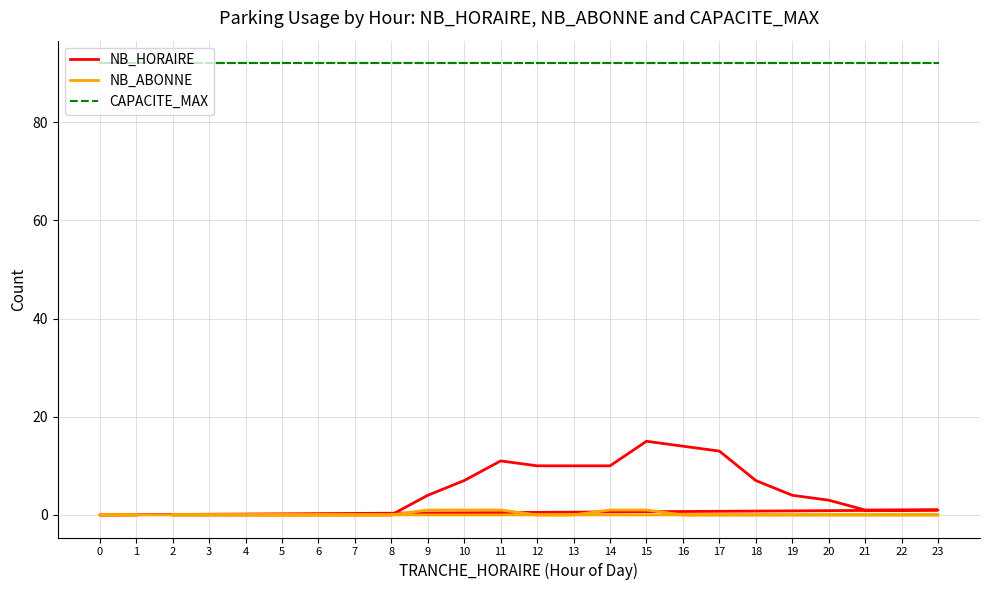

Count the number of data series in this chart.

3